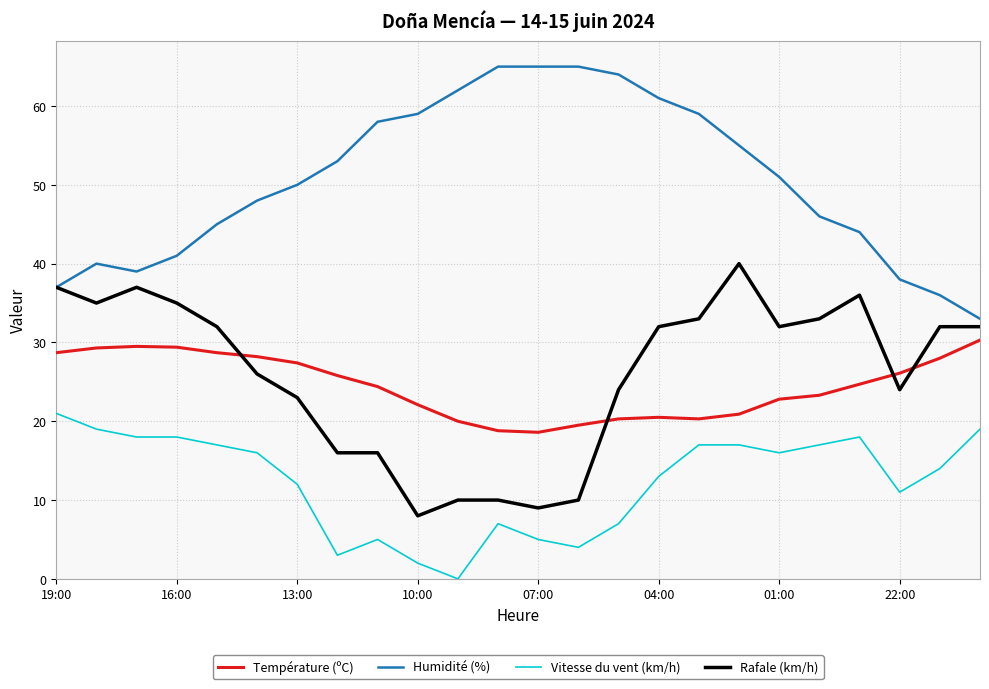

True or false: Rafale (km/h) has more than 0 points higher than both neighbors.

True